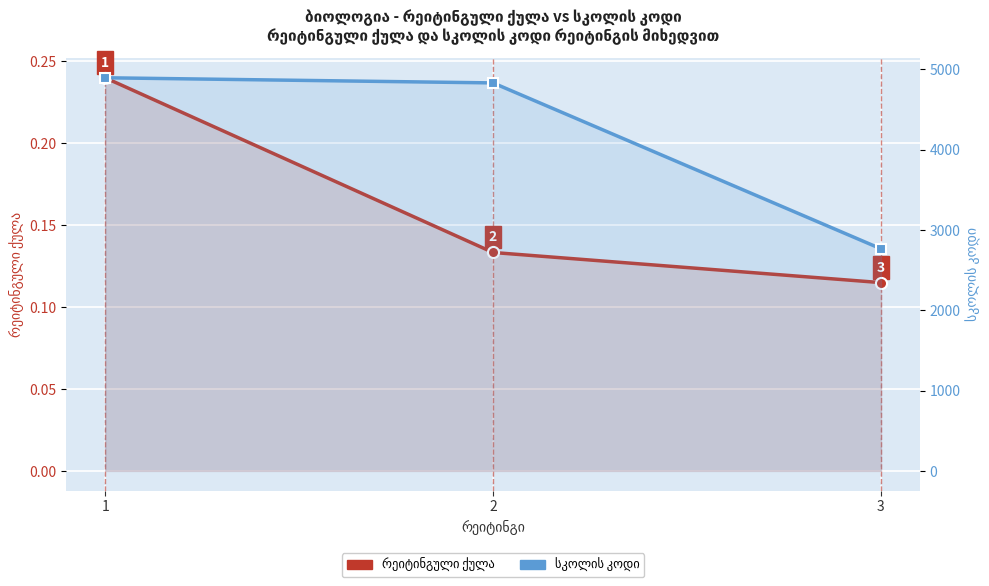

What is the difference between the სკოლის კოდი values at 2 and 3?

2066.0